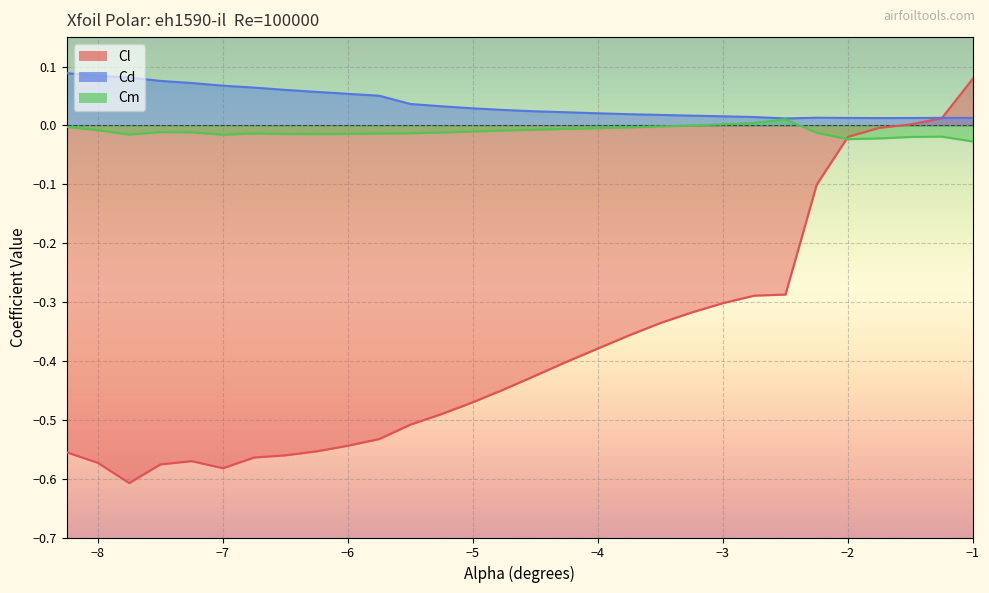

Reading left to right, transcribe all the data shown in this chart.

Cl: -8.25=-0.6	-8.0=-0.6	-7.75=-0.6	-7.5=-0.6	-7.25=-0.6	-7.0=-0.6	-6.75=-0.6	-6.5=-0.6	-6.25=-0.6	-6.0=-0.5	-5.75=-0.5	-5.5=-0.5	-5.25=-0.5	-5.0=-0.5	-4.75=-0.4	-4.5=-0.4	-4.25=-0.4	-4.0=-0.4	-3.75=-0.4	-3.5=-0.3	-3.25=-0.3	-3.0=-0.3	-2.75=-0.3	-2.5=-0.3	-2.25=-0.1	-2.0=-0.0	-1.75=-0.0	-1.5=0.0	-1.25=0.0	-1.0=0.1
Cd: -8.25=0.1	-8.0=0.1	-7.75=0.1	-7.5=0.1	-7.25=0.1	-7.0=0.1	-6.75=0.1	-6.5=0.1	-6.25=0.1	-6.0=0.1	-5.75=0.1	-5.5=0.0	-5.25=0.0	-5.0=0.0	-4.75=0.0	-4.5=0.0	-4.25=0.0	-4.0=0.0	-3.75=0.0	-3.5=0.0	-3.25=0.0	-3.0=0.0	-2.75=0.0	-2.5=0.0	-2.25=0.0	-2.0=0.0	-1.75=0.0	-1.5=0.0	-1.25=0.0	-1.0=0.0
Cm: -8.25=-0.0	-8.0=-0.0	-7.75=-0.0	-7.5=-0.0	-7.25=-0.0	-7.0=-0.0	-6.75=-0.0	-6.5=-0.0	-6.25=-0.0	-6.0=-0.0	-5.75=-0.0	-5.5=-0.0	-5.25=-0.0	-5.0=-0.0	-4.75=-0.0	-4.5=-0.0	-4.25=-0.0	-4.0=-0.0	-3.75=-0.0	-3.5=-0.0	-3.25=-0.0	-3.0=0.0	-2.75=0.0	-2.5=0.0	-2.25=-0.0	-2.0=-0.0	-1.75=-0.0	-1.5=-0.0	-1.25=-0.0	-1.0=-0.0